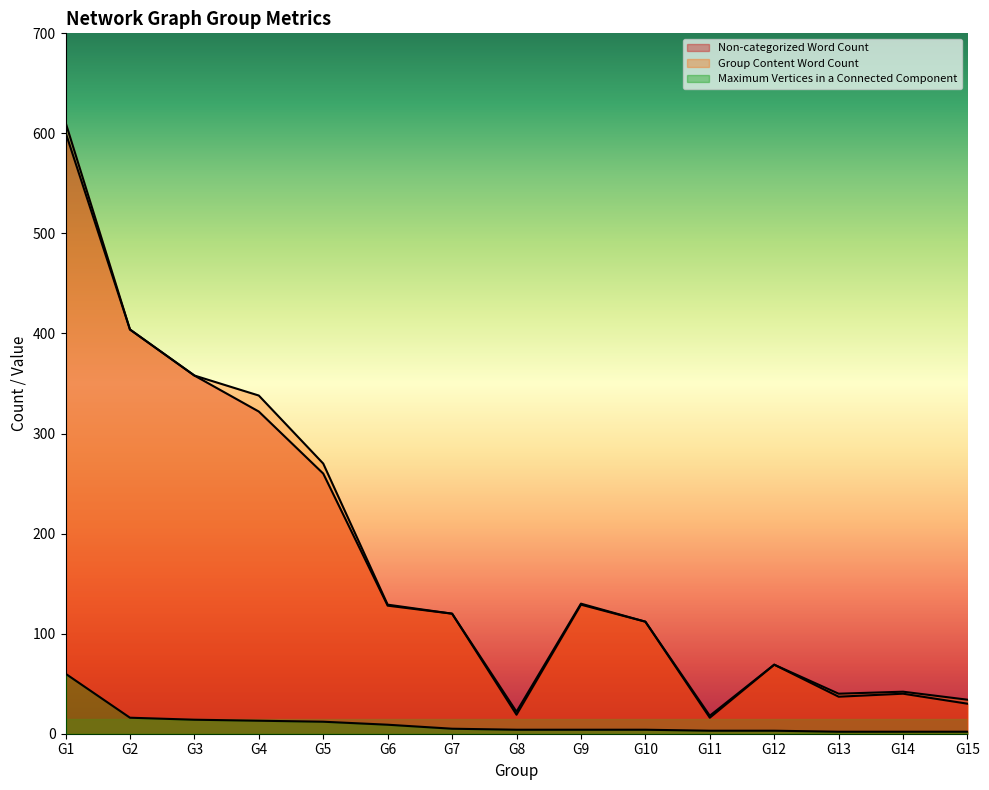

How many data points in Maximum Edges in a Connected Component are less than 4?

5